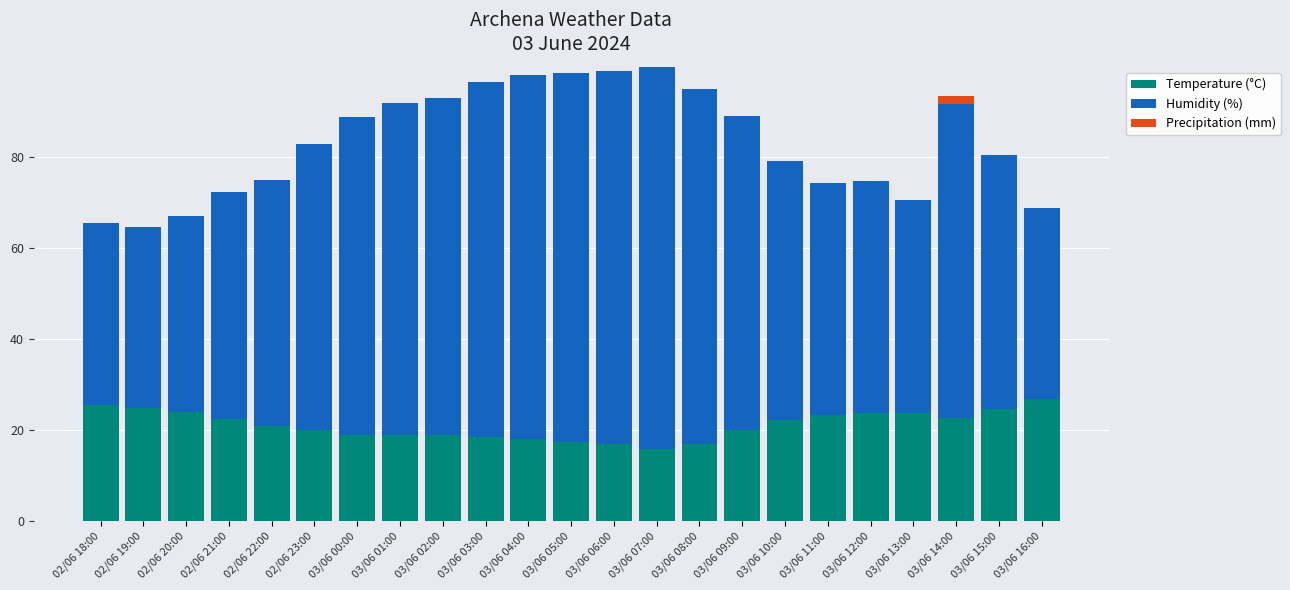

Is it true that Temperature (°C) equals 21.5 at 03/06 07:00?

False